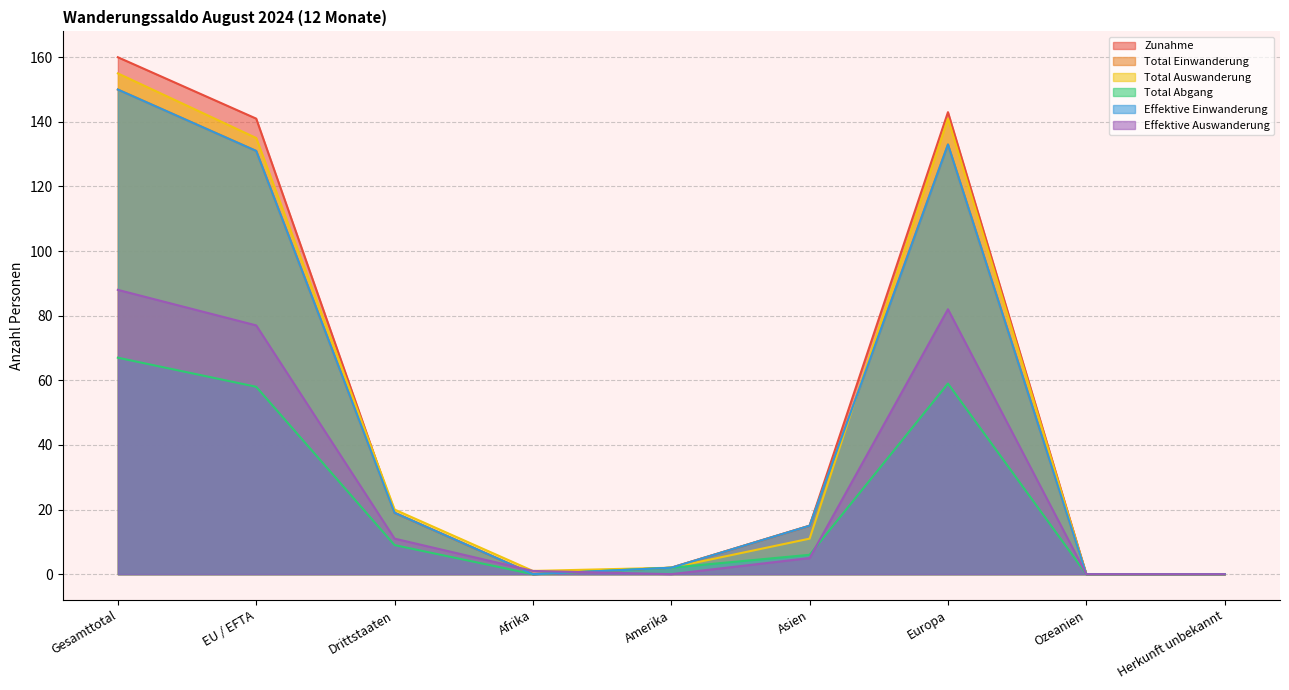

How many times do Total Einwanderung and Effektive Auswanderung cross each other?

2